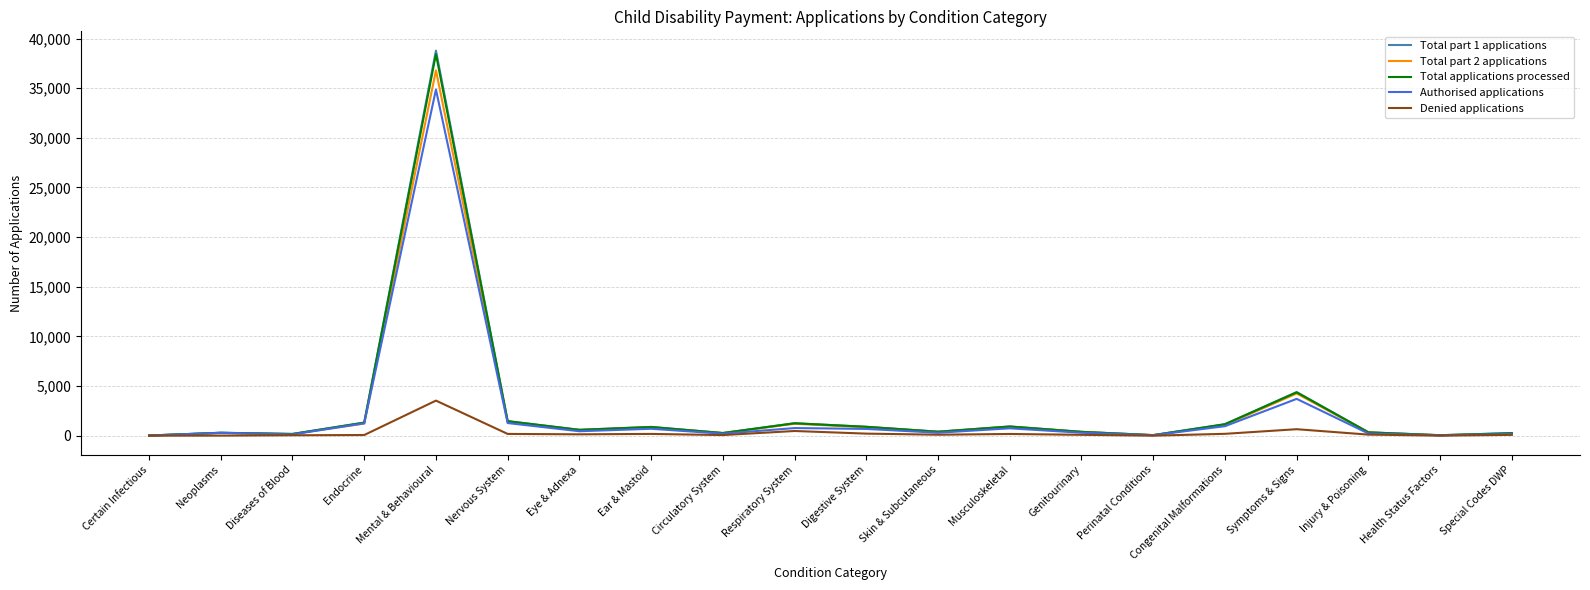

What are all the series names shown in the legend?

Total part 1 applications, Total part 2 applications, Total applications processed, Authorised applications, Denied applications